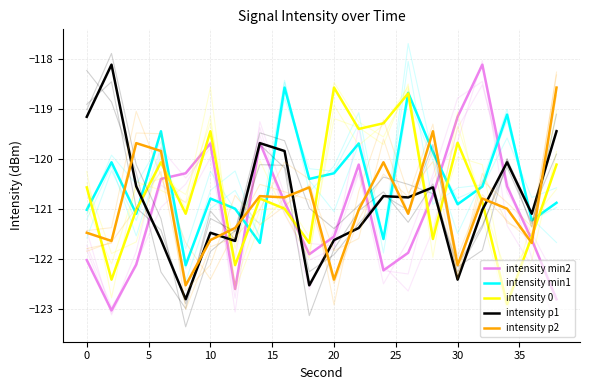

What is the minimum value for intensity min1?

-122.1